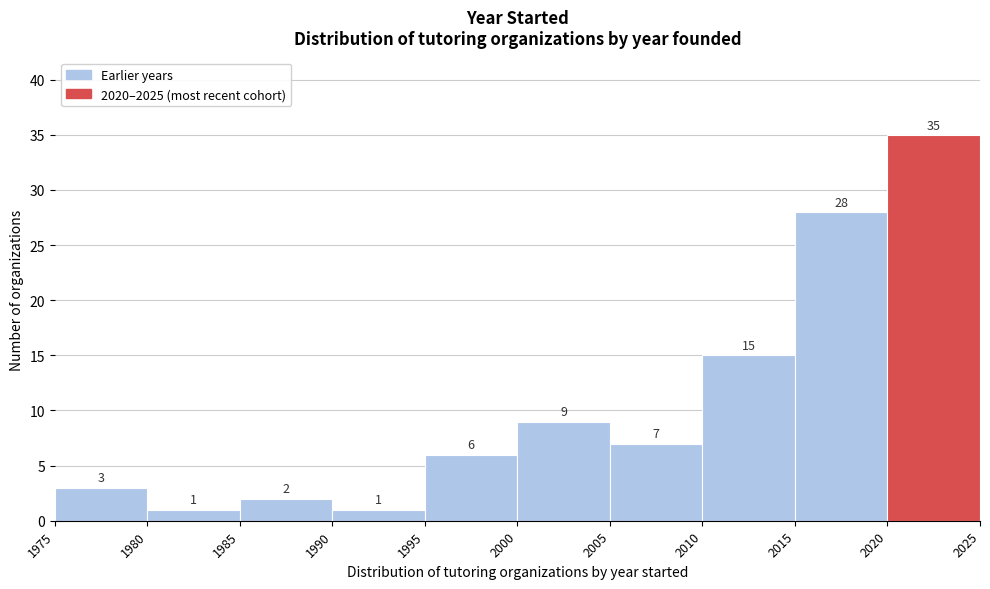

Reading left to right, list every bar in this chart as the range it spans on the x-axis followed by its height.

1975 to 1980: 3
1980 to 1985: 1
1985 to 1990: 2
1990 to 1995: 1
1995 to 2000: 6
2000 to 2005: 9
2005 to 2010: 7
2010 to 2015: 15
2015 to 2020: 28
2020 to 2025: 35